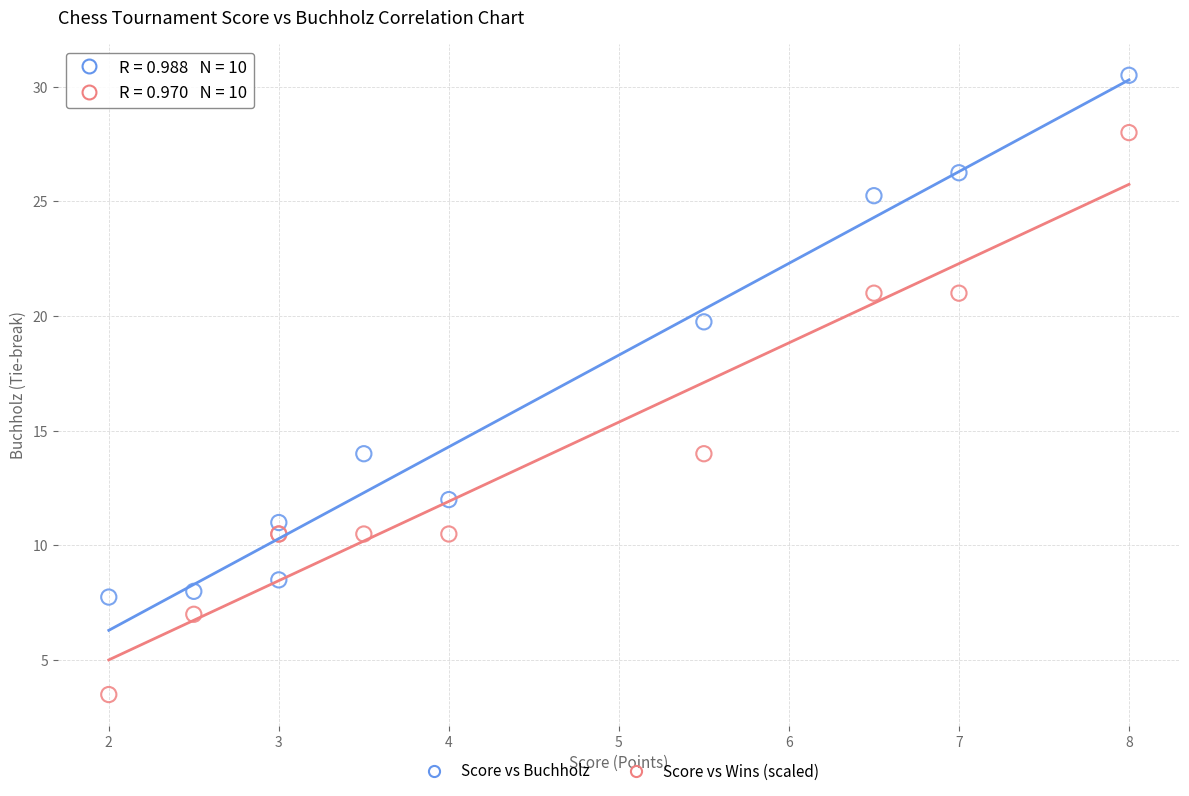

Which series has the widest spread of Y values?

Score vs Wins (scaled)